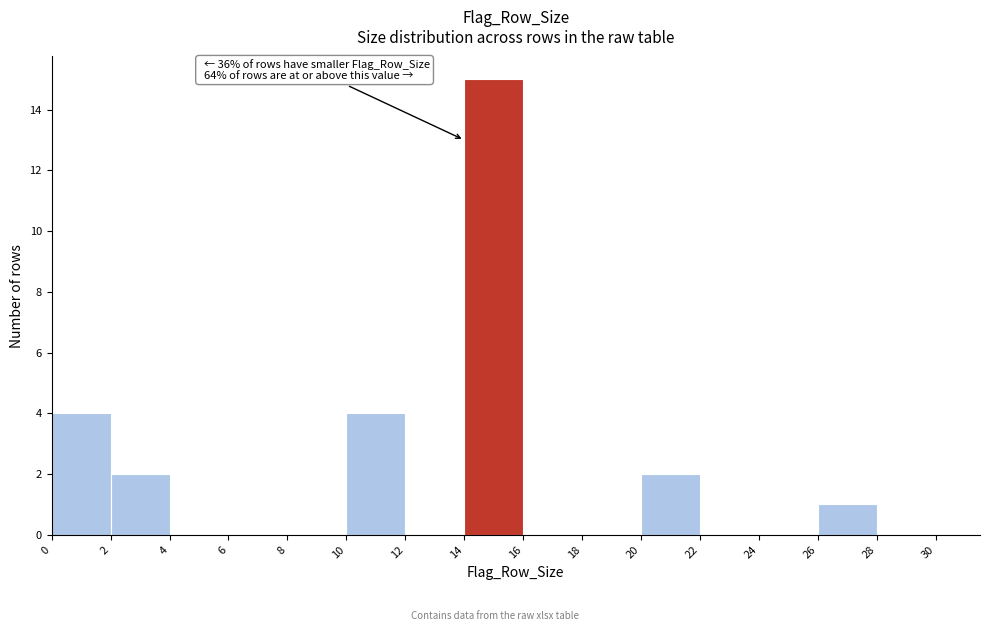

Which range on the x-axis has the tallest bar?

14 to 16